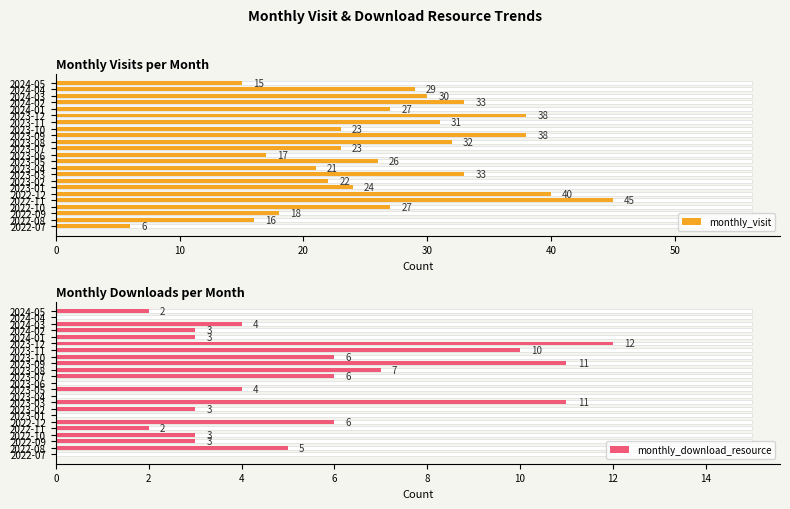

What is the minimum value for monthly_visit?

6